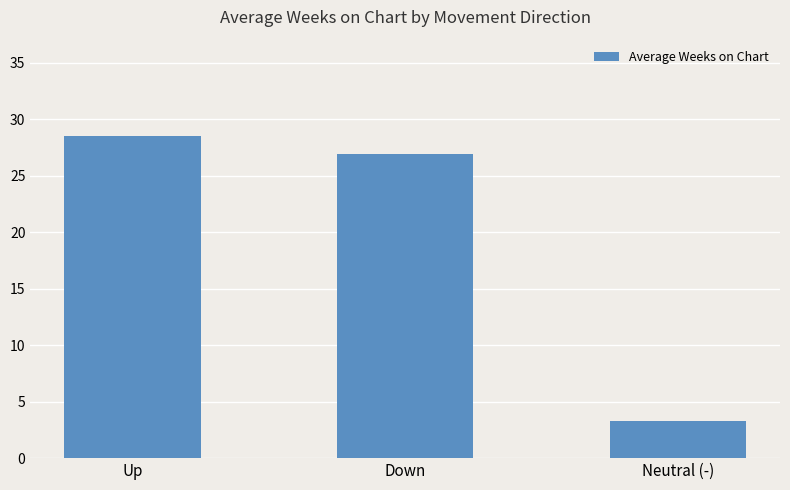

What is the sum of all values?

58.7